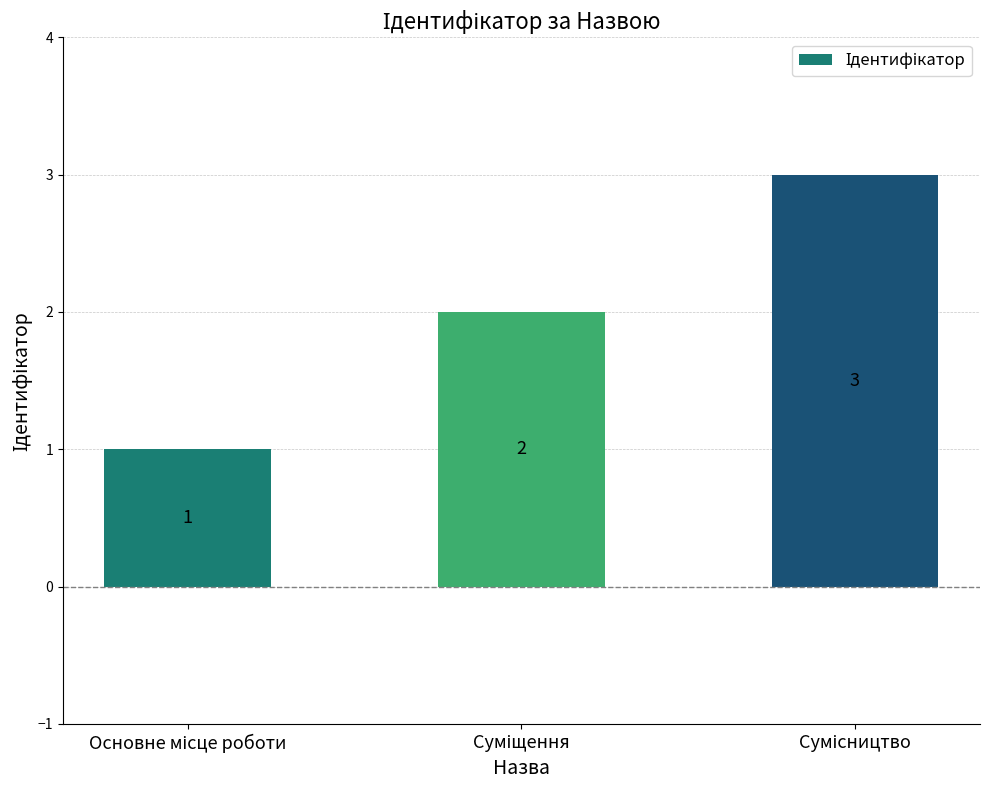

What is the average value?

2